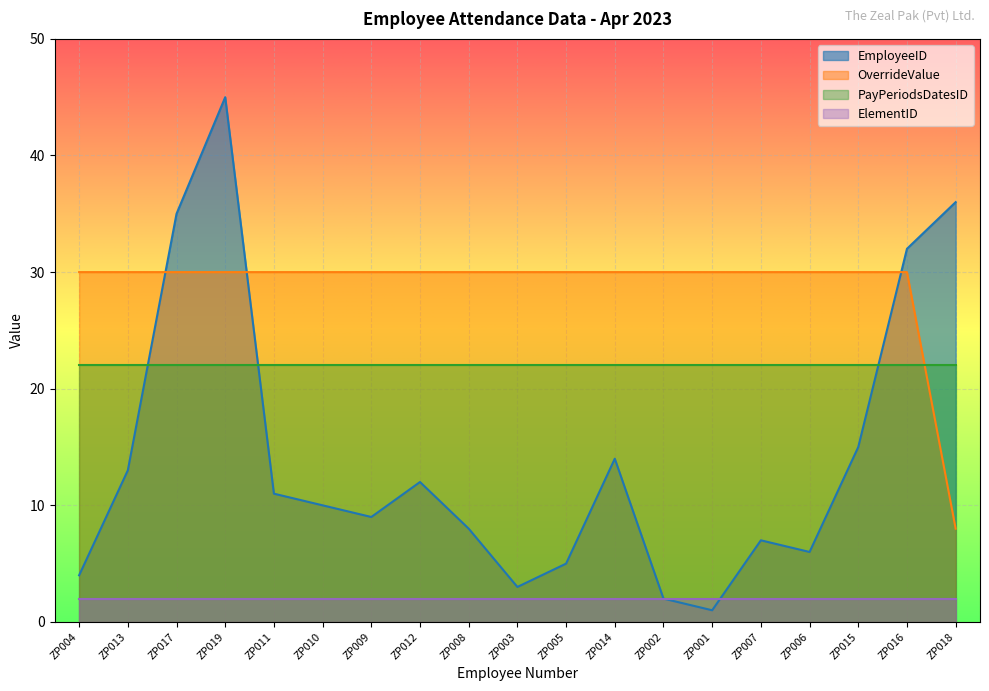

Does the chart display data point markers on the line(s)?

No